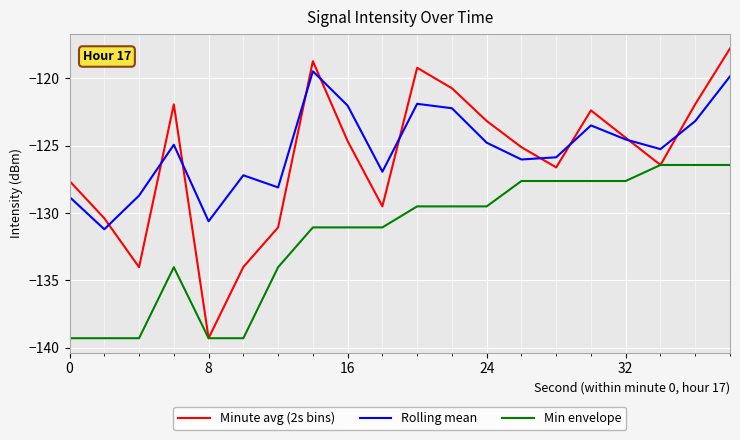

True or false: Rolling mean and Min envelope intersect in this chart.

False